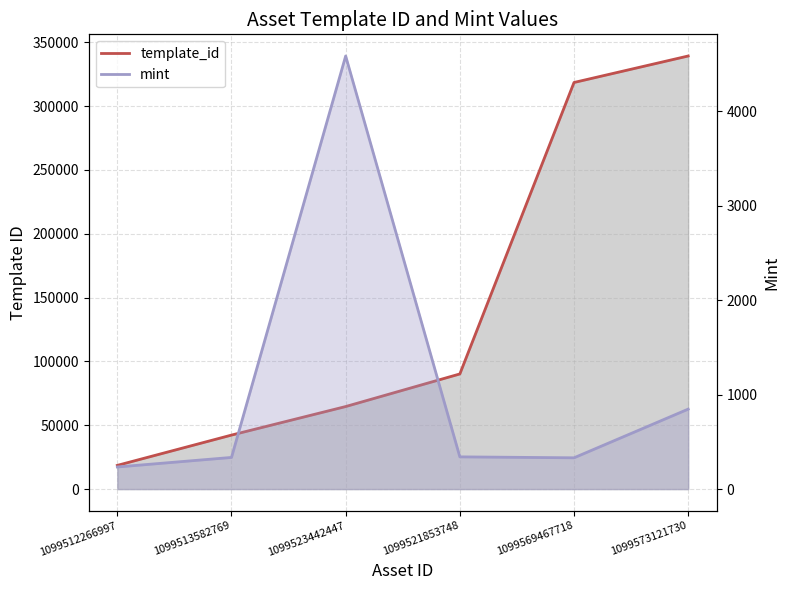

What is the difference between the second highest and minimum values in the template_id series?

299894